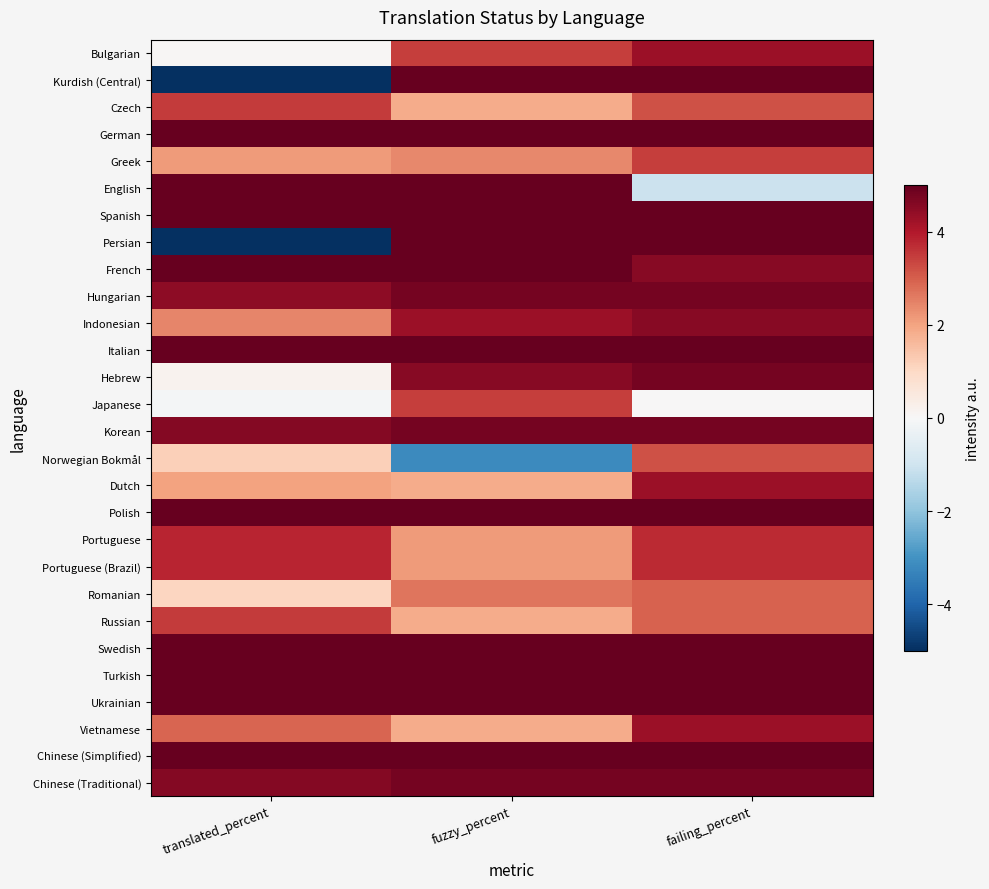

Reading left to right, extract all data points from this chart.

Bulgarian: translated_percent=0.0	fuzzy_percent=3.5	failing_percent=4.3
Kurdish (Central): translated_percent=-5.0	fuzzy_percent=5.0	failing_percent=5.0
Czech: translated_percent=3.5	fuzzy_percent=1.9	failing_percent=3.2
German: translated_percent=5.0	fuzzy_percent=5.0	failing_percent=5.0
Greek: translated_percent=2.1	fuzzy_percent=2.4	failing_percent=3.5
English: translated_percent=5.0	fuzzy_percent=5.0	failing_percent=-1.1
Spanish: translated_percent=5.0	fuzzy_percent=5.0	failing_percent=5.0
Persian: translated_percent=-5.0	fuzzy_percent=5.0	failing_percent=5.0
French: translated_percent=5.0	fuzzy_percent=5.0	failing_percent=4.5
Hungarian: translated_percent=4.5	fuzzy_percent=4.8	failing_percent=4.8
Indonesian: translated_percent=2.5	fuzzy_percent=4.3	failing_percent=4.5
Italian: translated_percent=5.0	fuzzy_percent=5.0	failing_percent=5.0
Hebrew: translated_percent=0.2	fuzzy_percent=4.5	failing_percent=4.8
Japanese: translated_percent=-0.1	fuzzy_percent=3.5	failing_percent=-0.0
Korean: translated_percent=4.6	fuzzy_percent=4.8	failing_percent=4.8
Norwegian Bokmål: translated_percent=1.2	fuzzy_percent=-3.2	failing_percent=3.2
Dutch: translated_percent=2.0	fuzzy_percent=1.9	failing_percent=4.3
Polish: translated_percent=5.0	fuzzy_percent=5.0	failing_percent=5.0
Portuguese: translated_percent=3.8	fuzzy_percent=2.1	failing_percent=3.7
Portuguese (Brazil): translated_percent=3.8	fuzzy_percent=2.1	failing_percent=3.7
Romanian: translated_percent=1.1	fuzzy_percent=2.7	failing_percent=2.9
Russian: translated_percent=3.5	fuzzy_percent=1.9	failing_percent=2.9
Swedish: translated_percent=5.0	fuzzy_percent=5.0	failing_percent=5.0
Turkish: translated_percent=5.0	fuzzy_percent=5.0	failing_percent=5.0
Ukrainian: translated_percent=5.0	fuzzy_percent=5.0	failing_percent=5.0
Vietnamese: translated_percent=2.9	fuzzy_percent=1.9	failing_percent=4.3
Chinese (Simplified): translated_percent=5.0	fuzzy_percent=5.0	failing_percent=5.0
Chinese (Traditional): translated_percent=4.6	fuzzy_percent=4.8	failing_percent=4.8